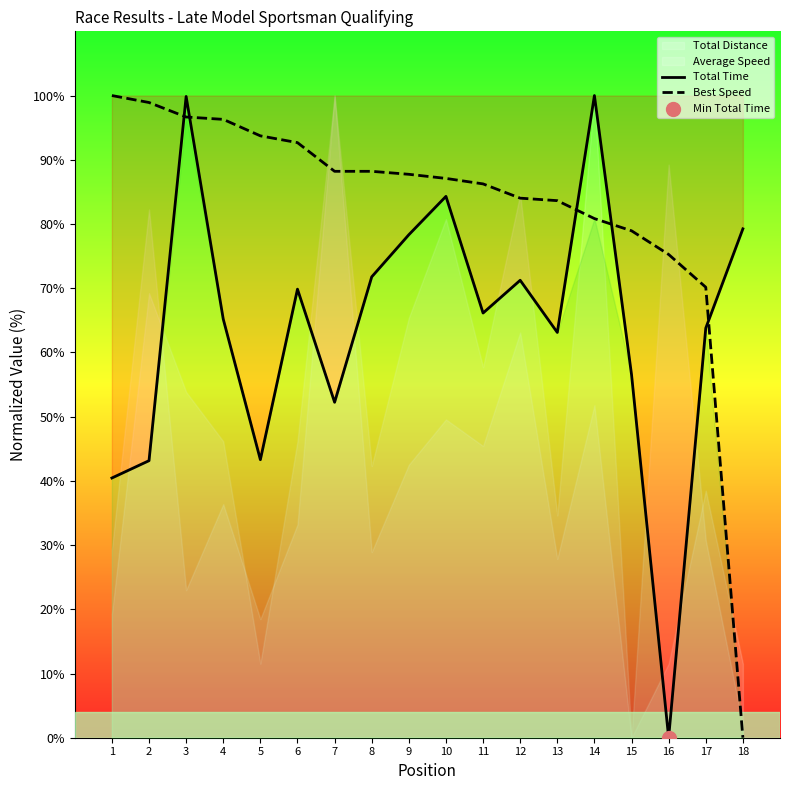

Which series has the widest spread of Y values?

Total Time